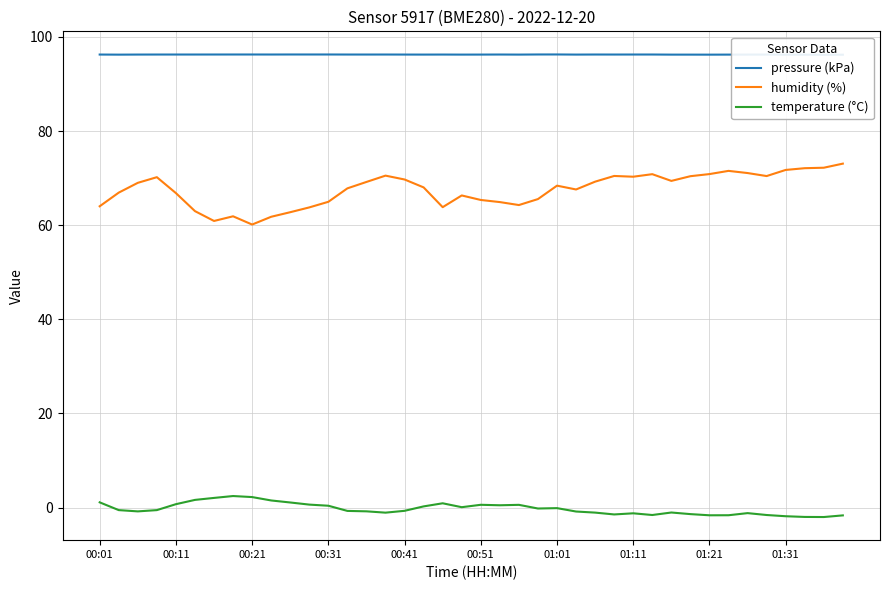

Reading right to left, list all the values displayed in this chart.

pressure (kPa): 96.2	96.2	96.2	96.2	96.2	96.2	96.2	96.2	96.2	96.2	96.3	96.3	96.3	96.3	96.2	96.3	96.3	96.2	96.3	96.2	96.2	96.3	96.2	96.3	96.3	96.3	96.3	96.3	96.3	96.3	96.3	96.3	96.3	96.3	96.3	96.3	96.3	96.3	96.2	96.3
humidity (%): 73.1	72.2	72.1	71.7	70.4	71.1	71.5	70.9	70.4	69.4	70.8	70.3	70.5	69.2	67.6	68.4	65.5	64.3	64.9	65.4	66.3	63.8	68.0	69.7	70.5	69.2	67.8	65.0	63.8	62.8	61.8	60.1	61.9	60.9	63.0	66.8	70.2	69.0	66.9	64.0
temperature (°C): -1.6	-2.0	-2.0	-1.8	-1.6	-1.2	-1.6	-1.6	-1.4	-1.0	-1.6	-1.2	-1.4	-1.1	-0.8	-0.1	-0.2	0.6	0.5	0.6	0.1	0.9	0.3	-0.7	-1.1	-0.8	-0.7	0.4	0.6	1.1	1.5	2.2	2.5	2.1	1.6	0.7	-0.5	-0.8	-0.5	1.1